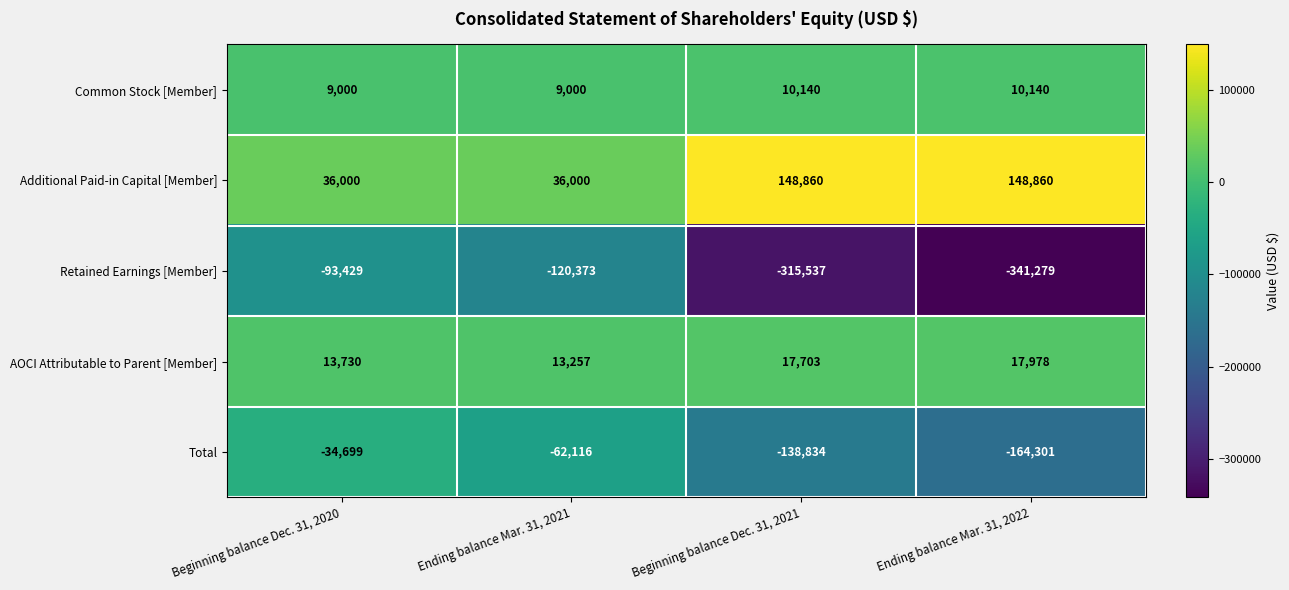

What is the spread (max minus min) of values at Ending balance Mar. 31, 2021?

156373